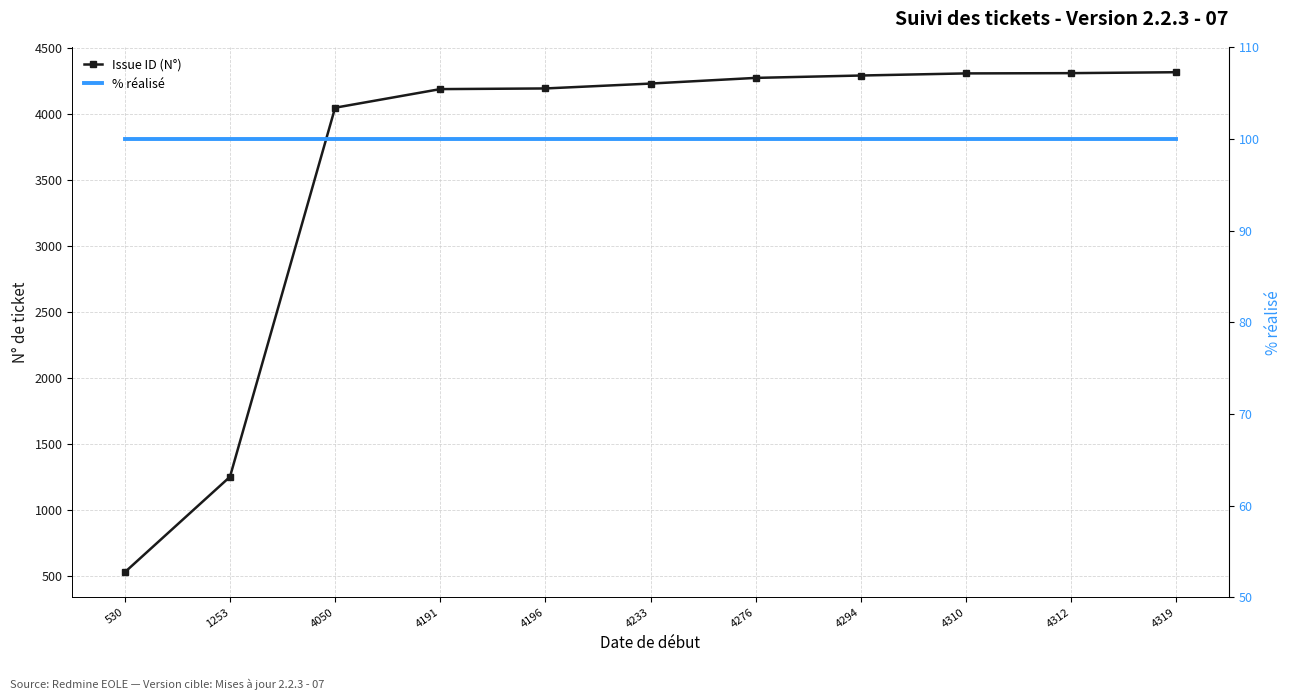

What are all the series names shown in the legend?

Issue ID (N°), % réalisé